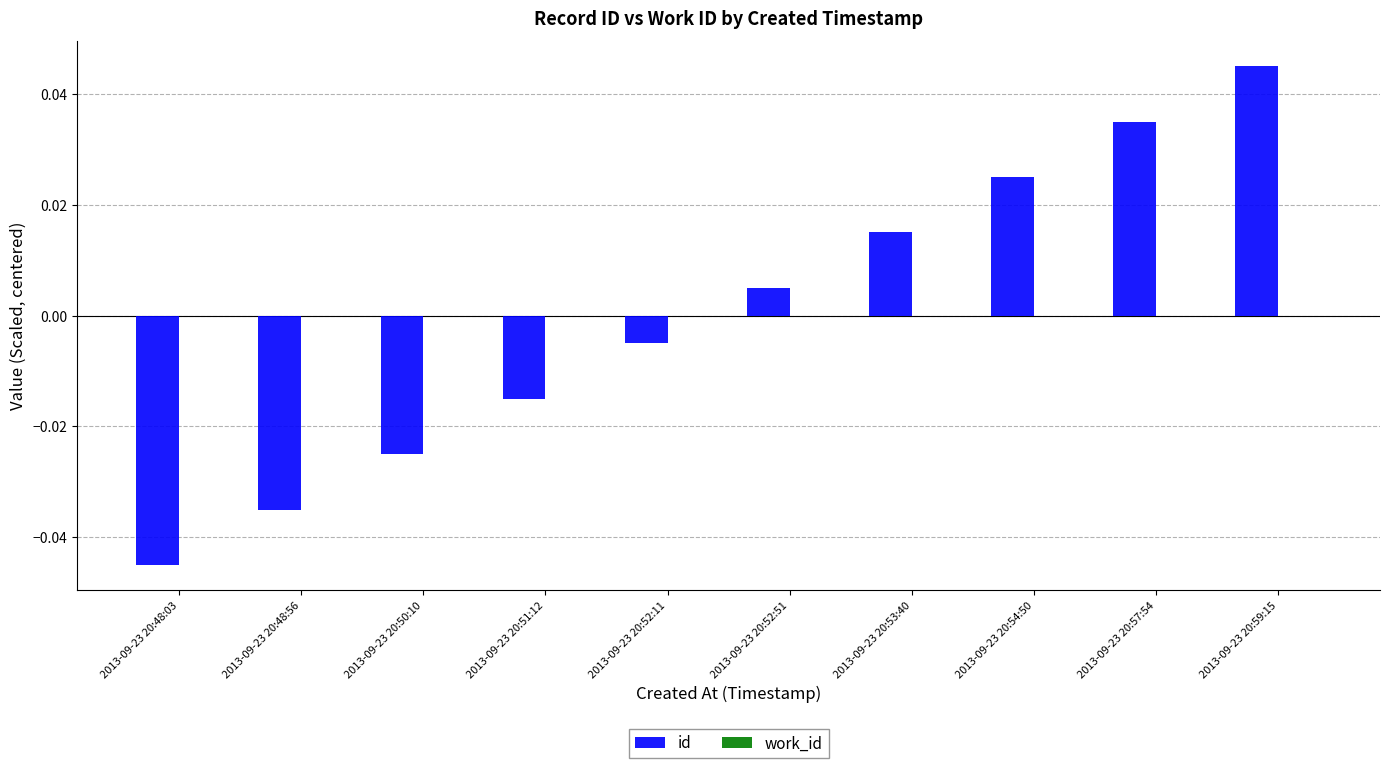

What is the change in value from 2013-09-23 20:48:03 to 2013-09-23 20:59:15?

+0.1